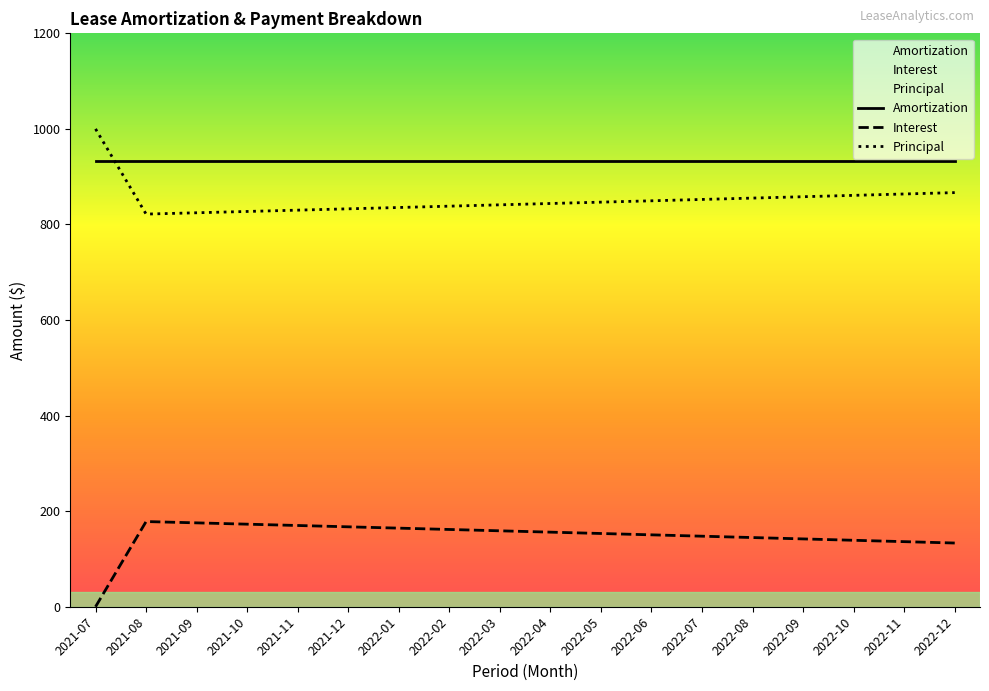

True or false: Principal has more than 2 interior local peaks.

False